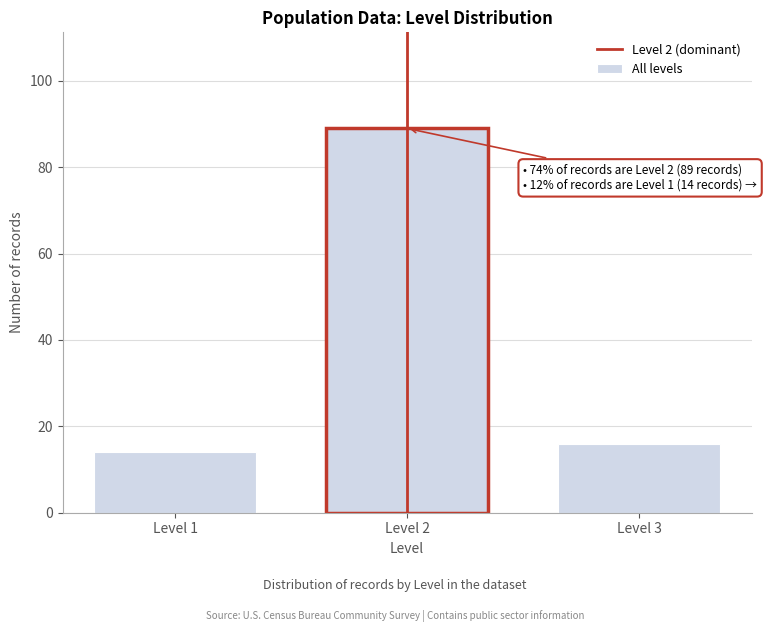

Reading left to right, what are all the values shown in this chart?

14	89	16